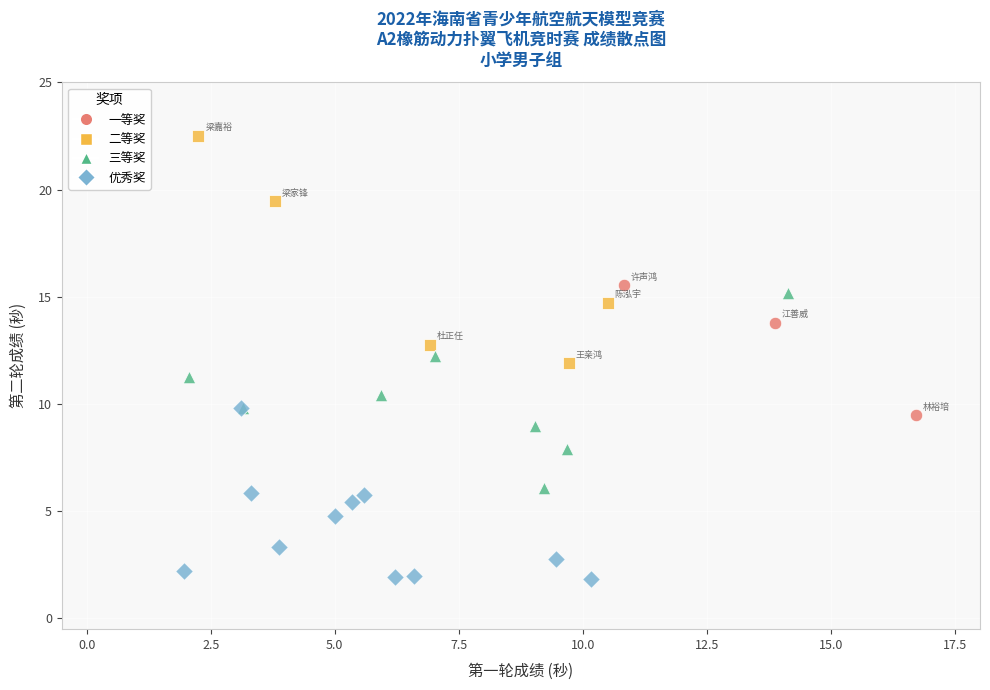

Which series contains the lowest Y value?

优秀奖